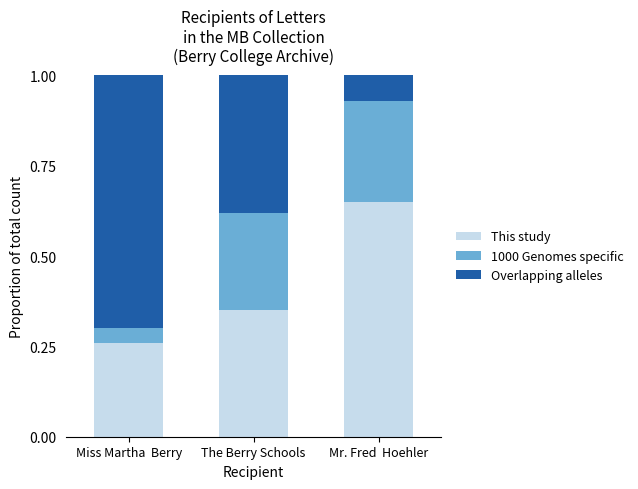

Where is This study nearest to the value 0?

Miss Martha  Berry